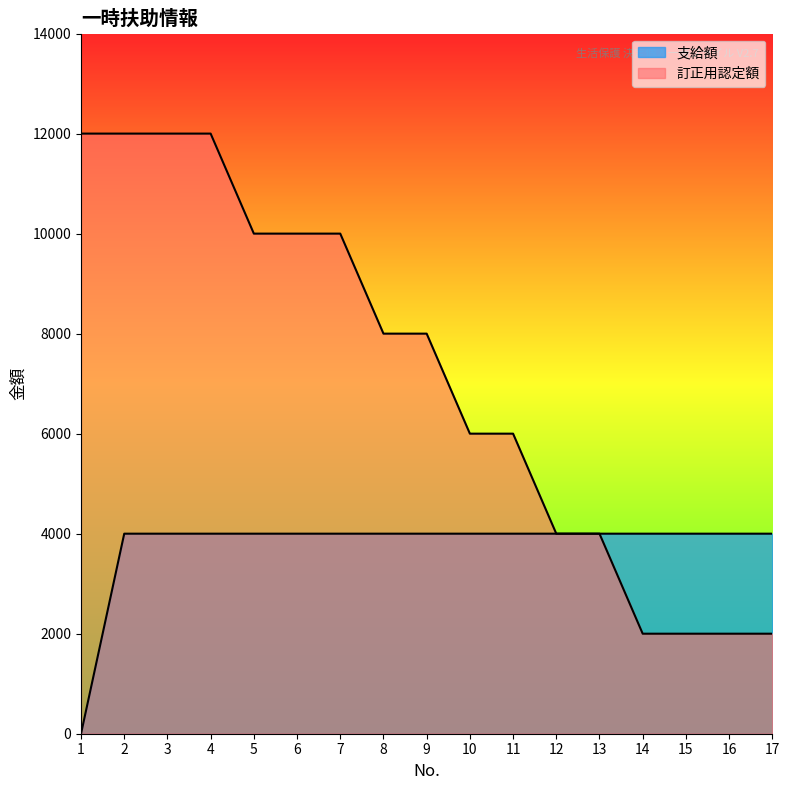

Rank the series by their maximum value, from lowest to highest.

支給額, 訂正用認定額